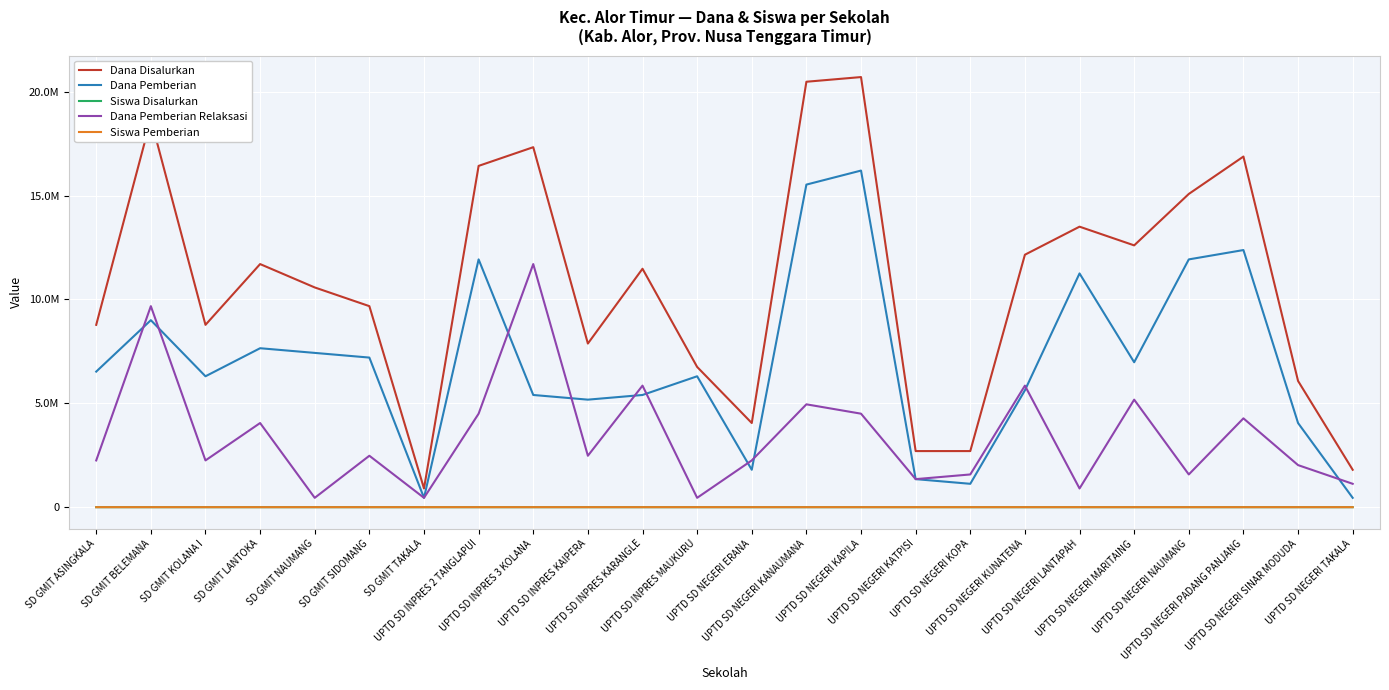

Which category has the lowest value across all series?

SD GMIT TAKALA